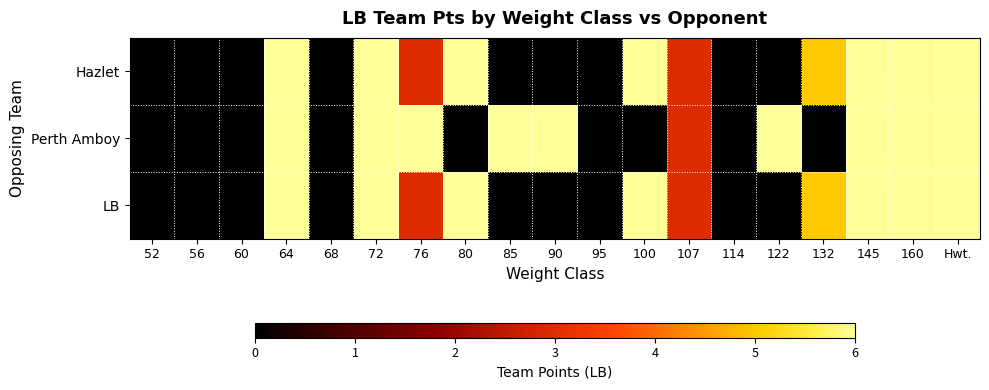

Which series has the widest spread of values?

Hazlet